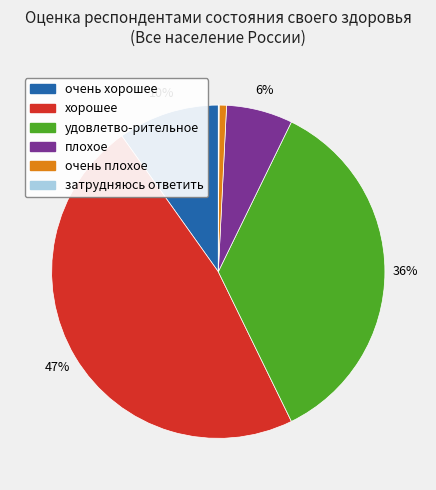

Between очень хорошее and очень плохое, which is larger?

очень хорошее